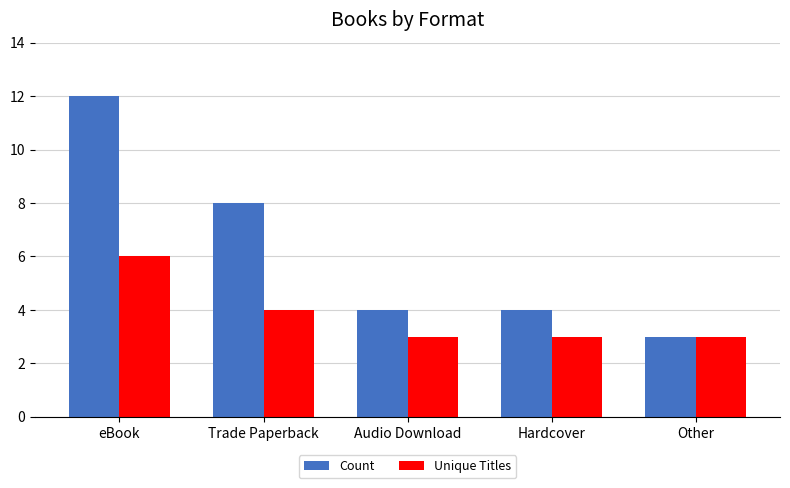

Reading left to right, list all the values displayed in this chart.

Count: 12	8	4	4	3
Unique Titles: 6	4	3	3	3